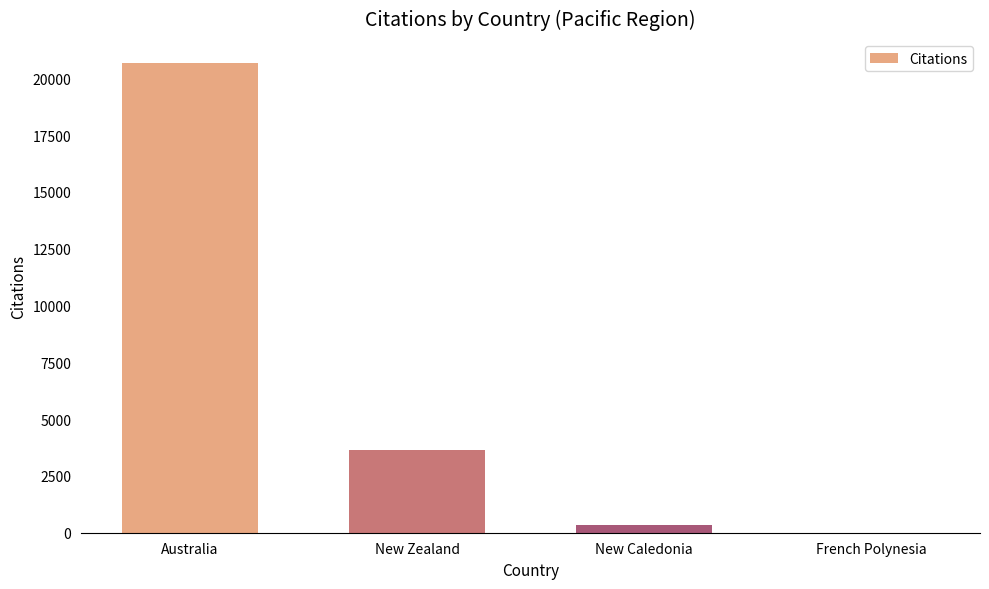

Which category has the highest value across all series?

Australia